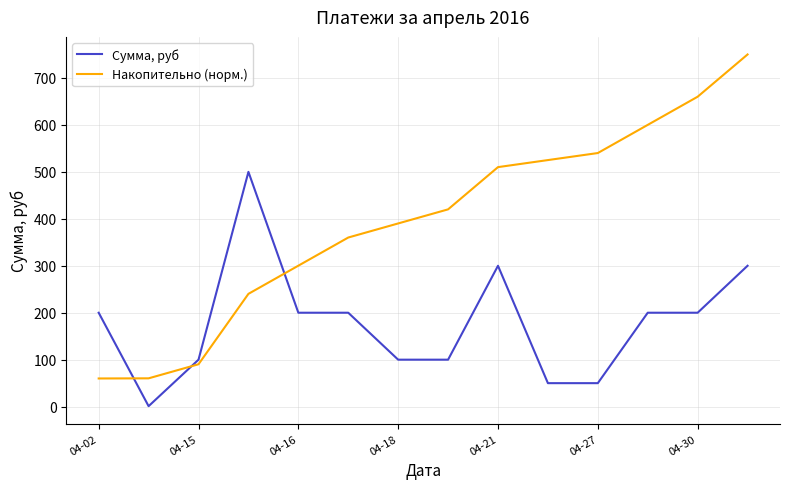

How many times do Накопительно (норм.) and Сумма, руб cross each other?

3